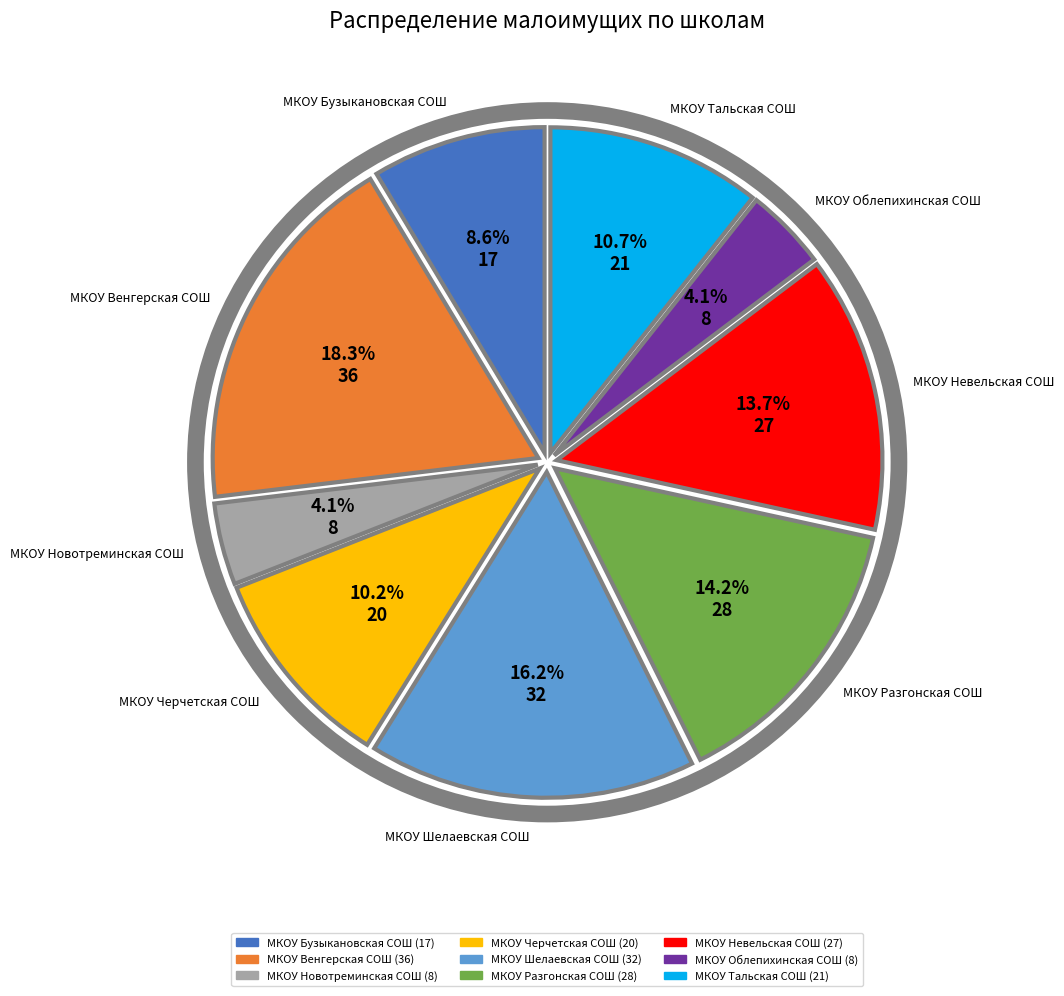

What percentage is NOT represented by МКОУ Новотреминская СОШ?

95.9%